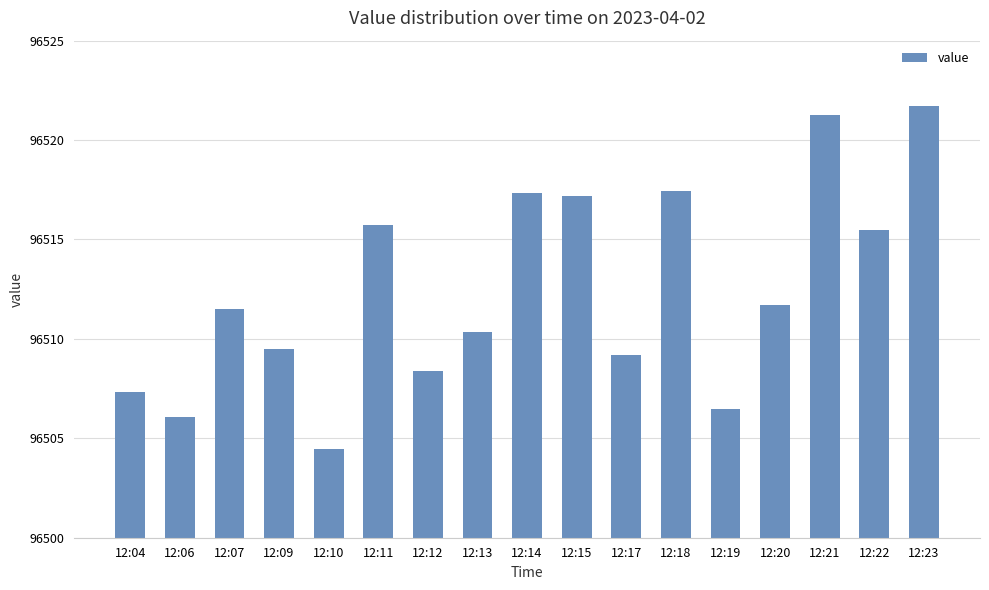

Which category has the lowest value across all series?

12:10